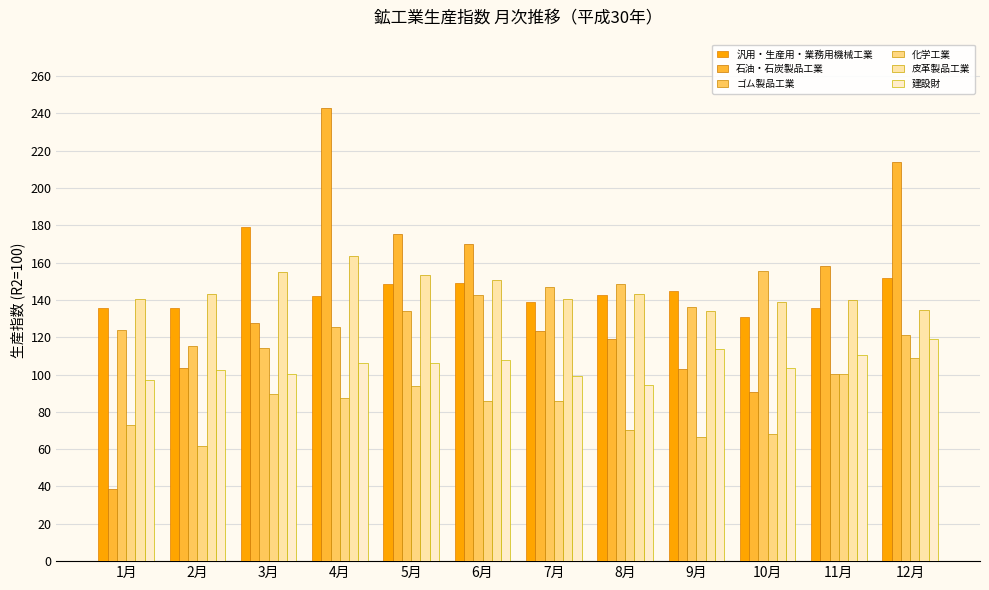

What is the minimum value shown in the chart?

38.8